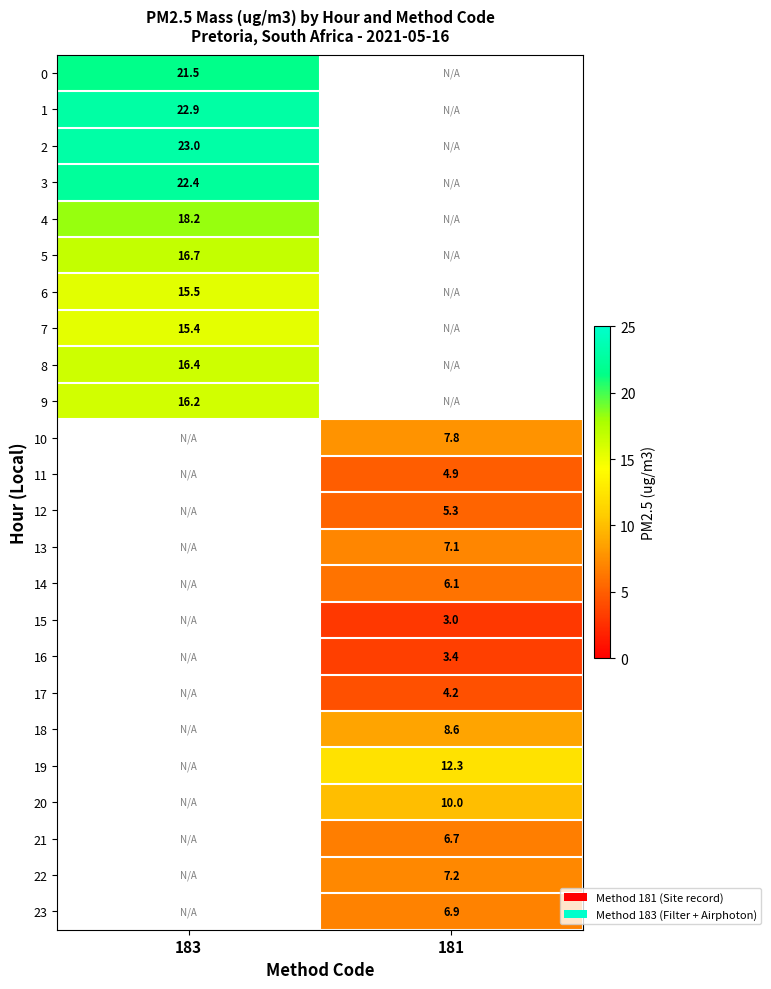

The 9 series shows 6.1 at 183. True or false?

False